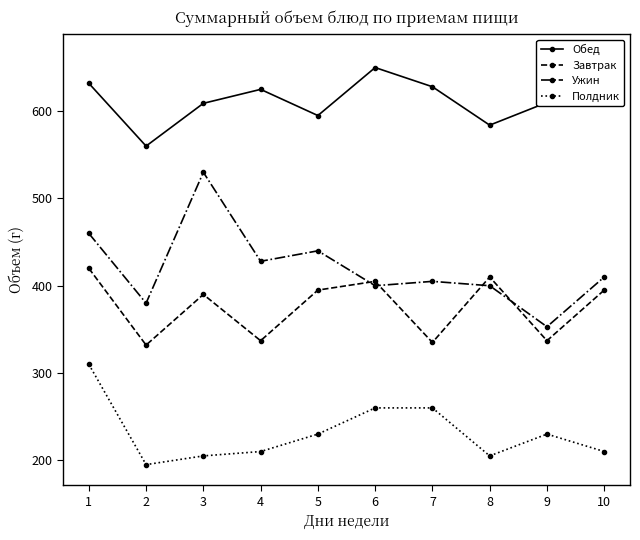

How many interior local valleys does the Обед series have?

3